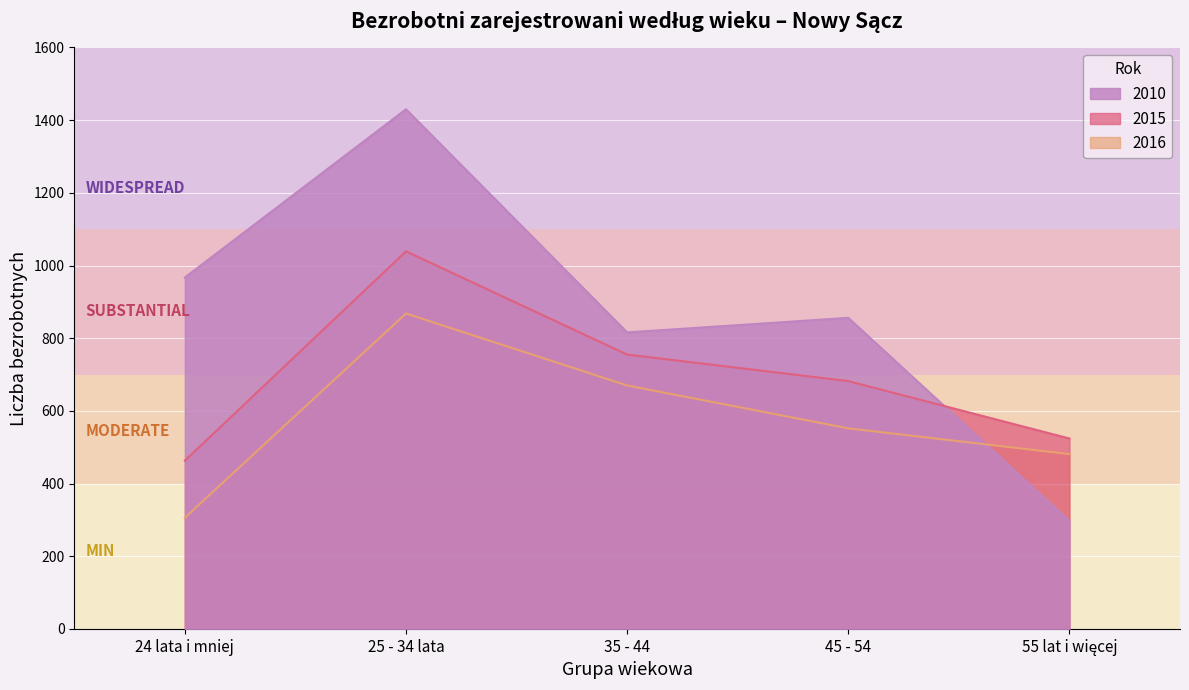

Which series has the largest range (max minus min)?

2010